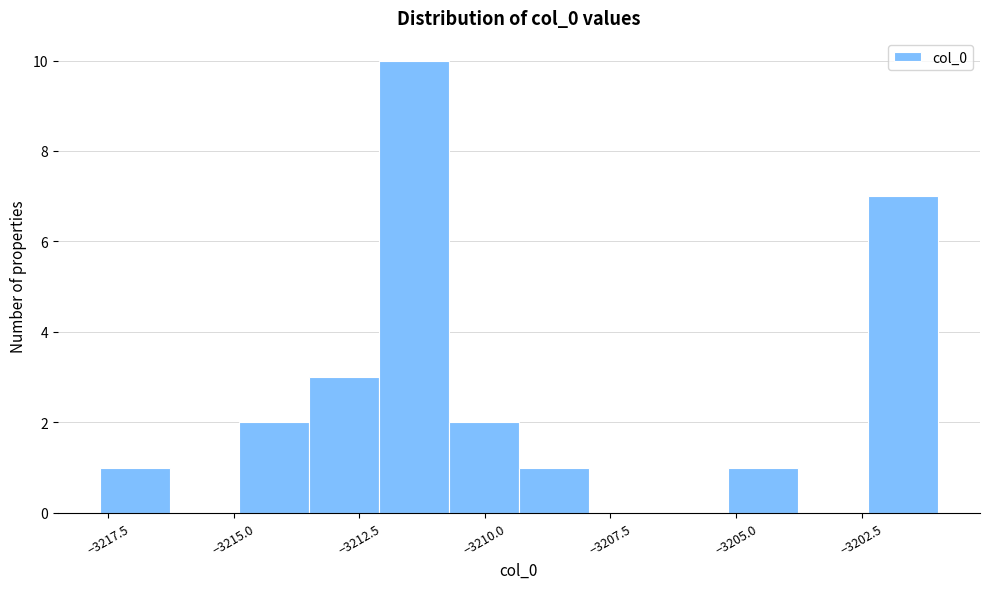

Around what value on the x-axis is the tallest bar? Give the approximate position of its centre, as read against the axis.

-3211.5